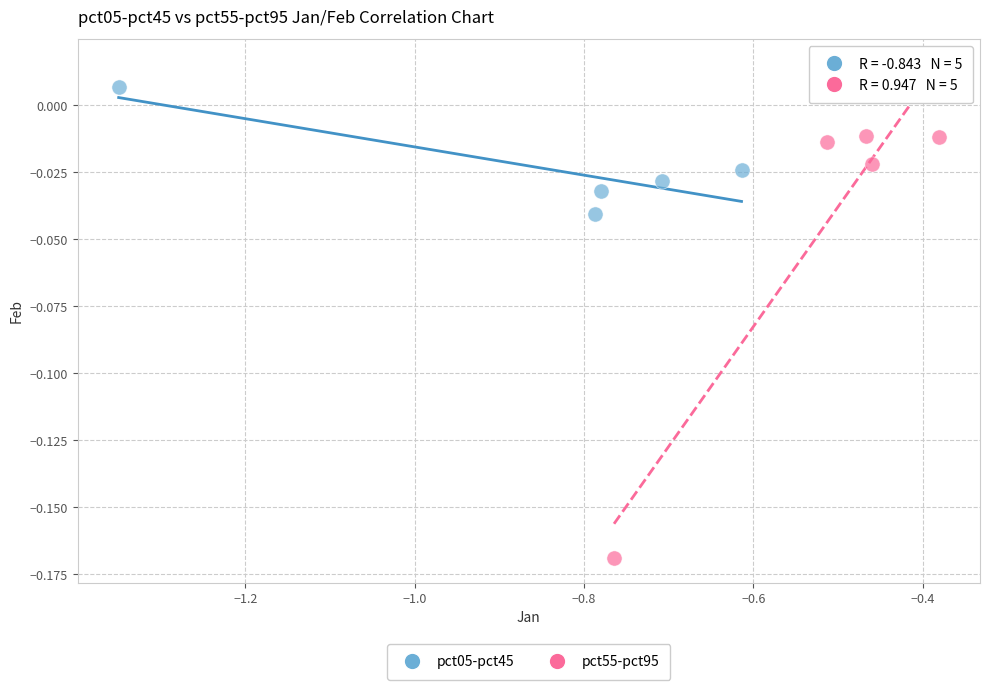

Which series reaches the maximum Y coordinate?

pct05-pct45